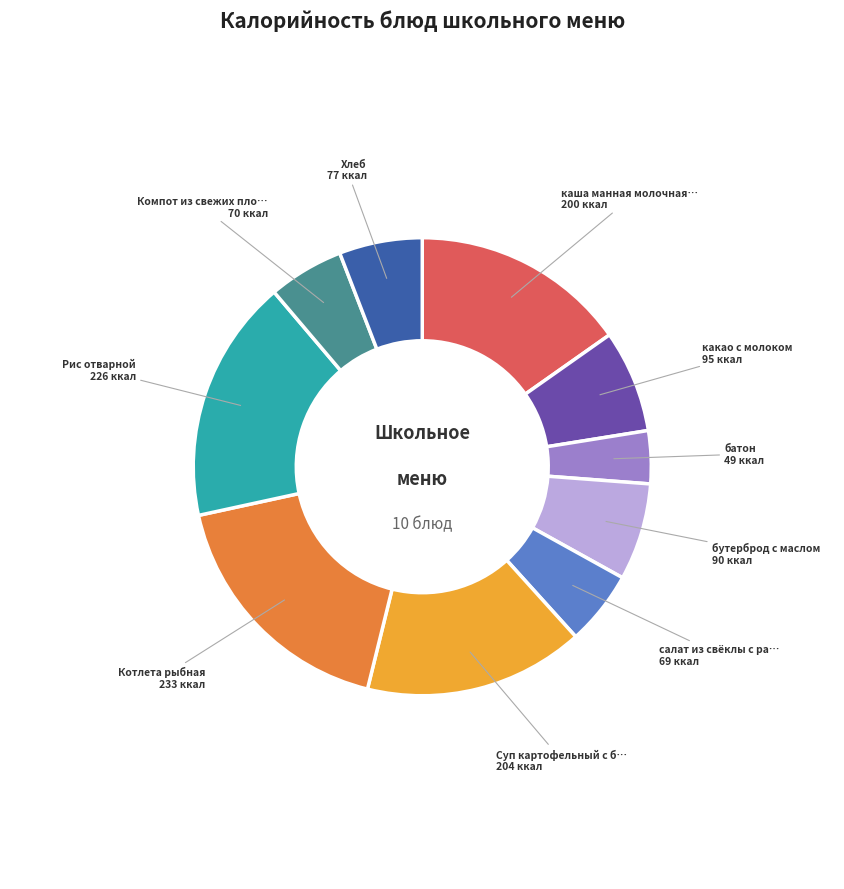

Is there any slice that represents more than half of the pie?

No